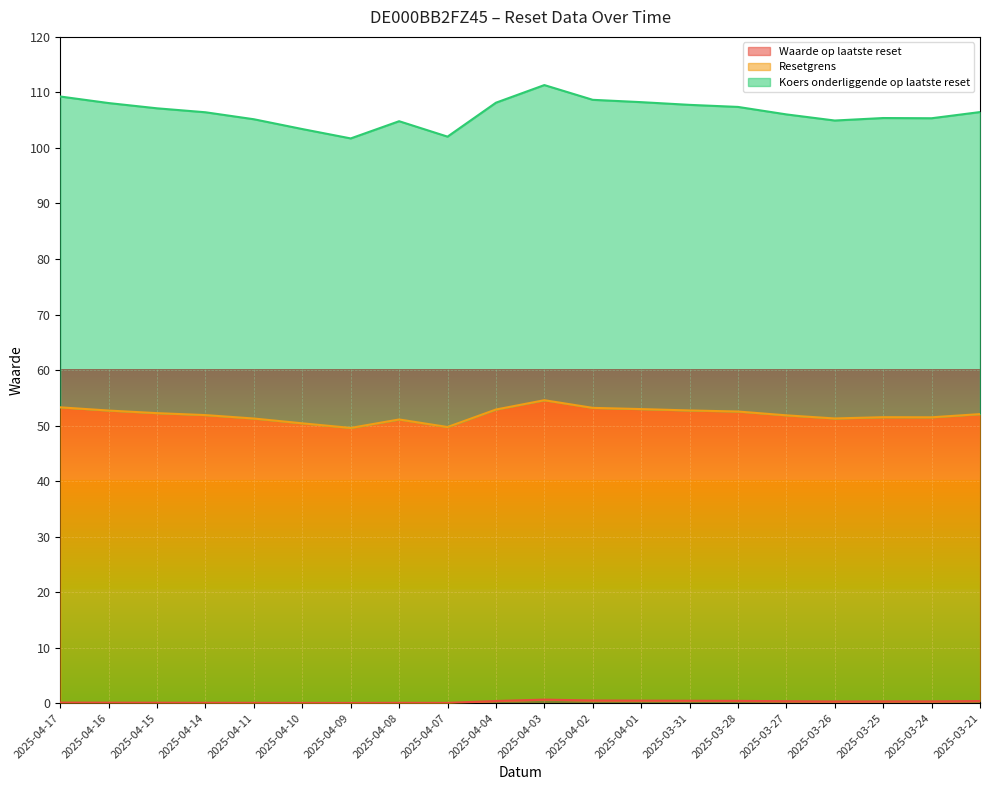

What is the maximum value for Waarde op laatste reset?

0.6